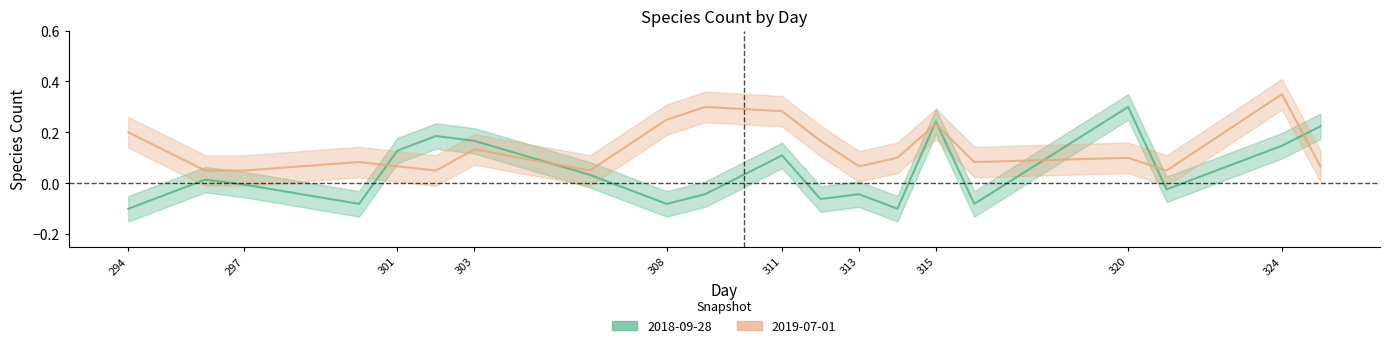

Rank the series at 325 from highest to lowest value.

2018-09-28, 2019-07-01